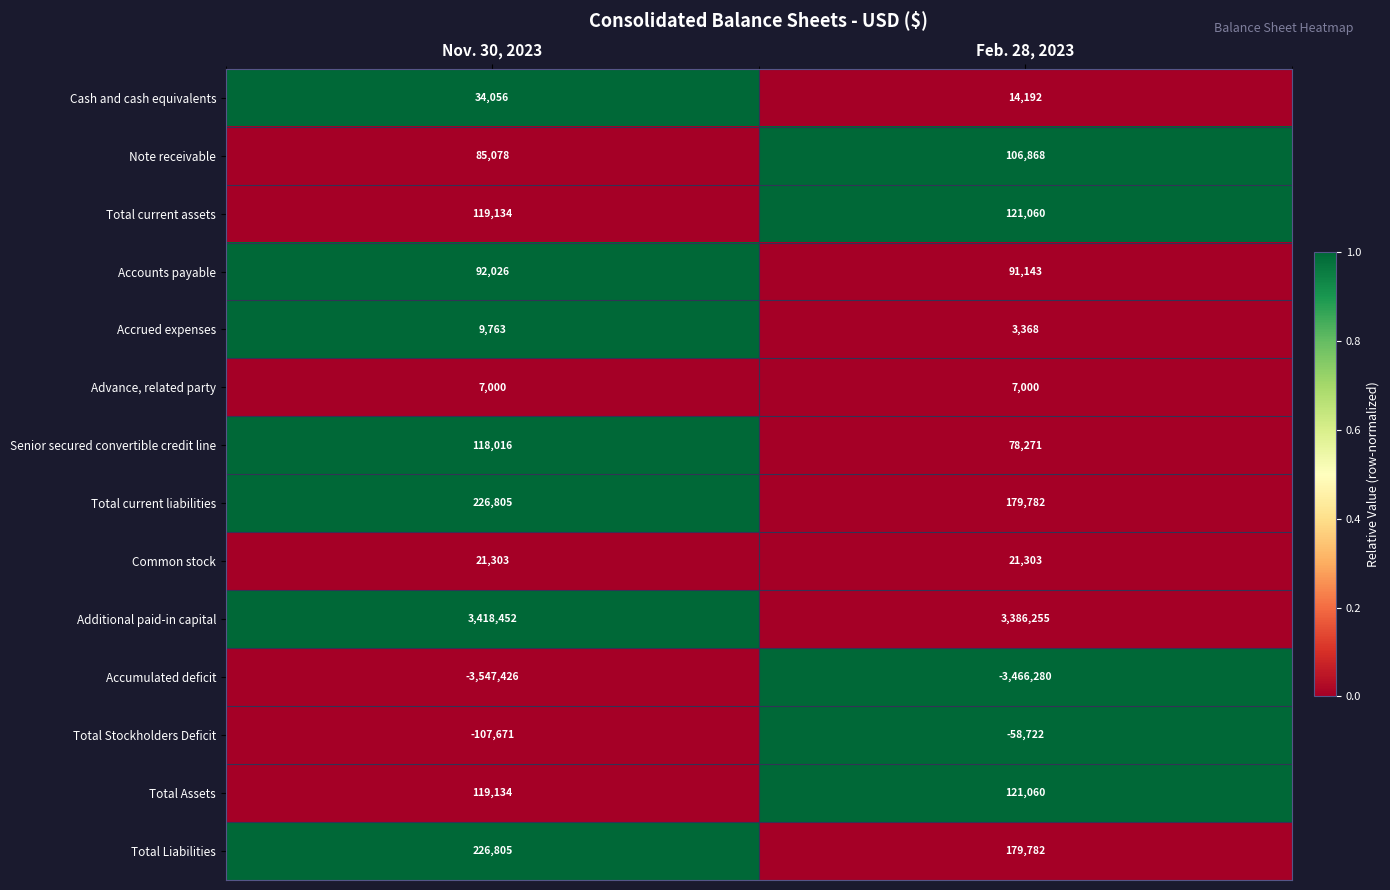

What is the total value across all series at Feb. 28, 2023?

785082